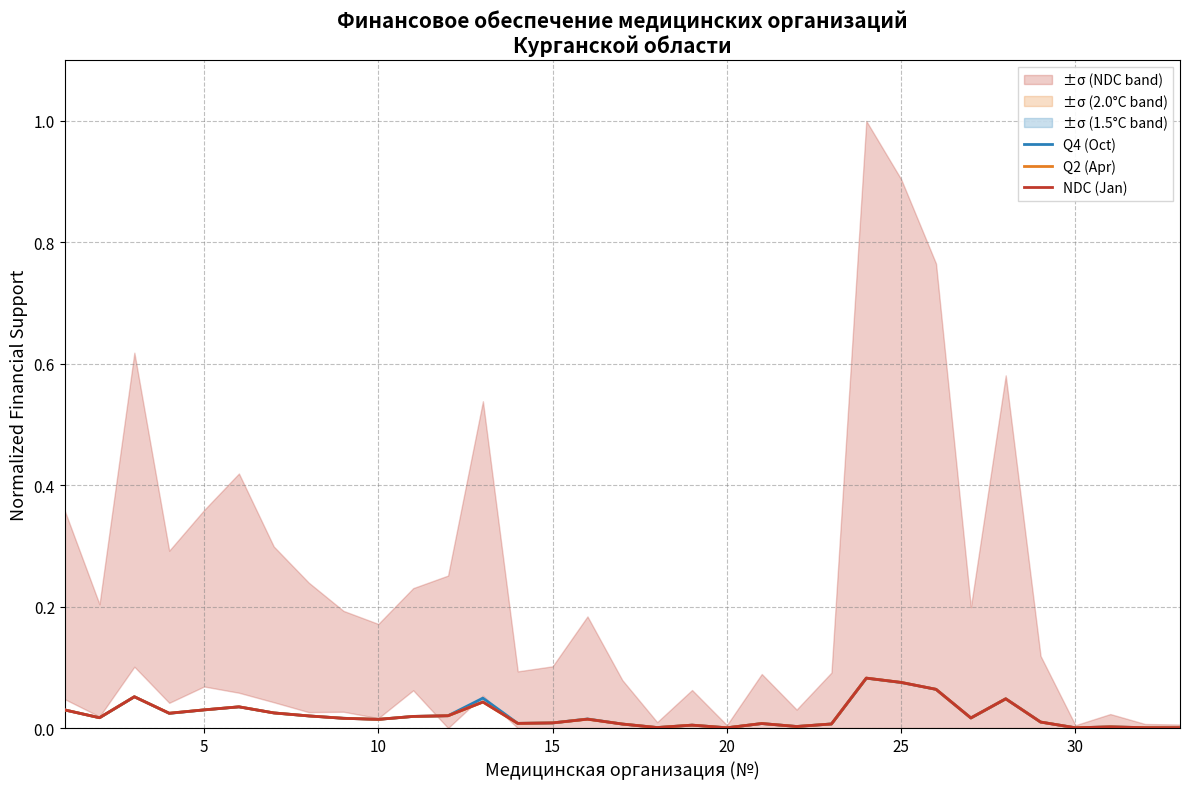

List the series in order of their peak value, highest first.

Q2 (Apr), NDC (Jan), Q4 (Oct)